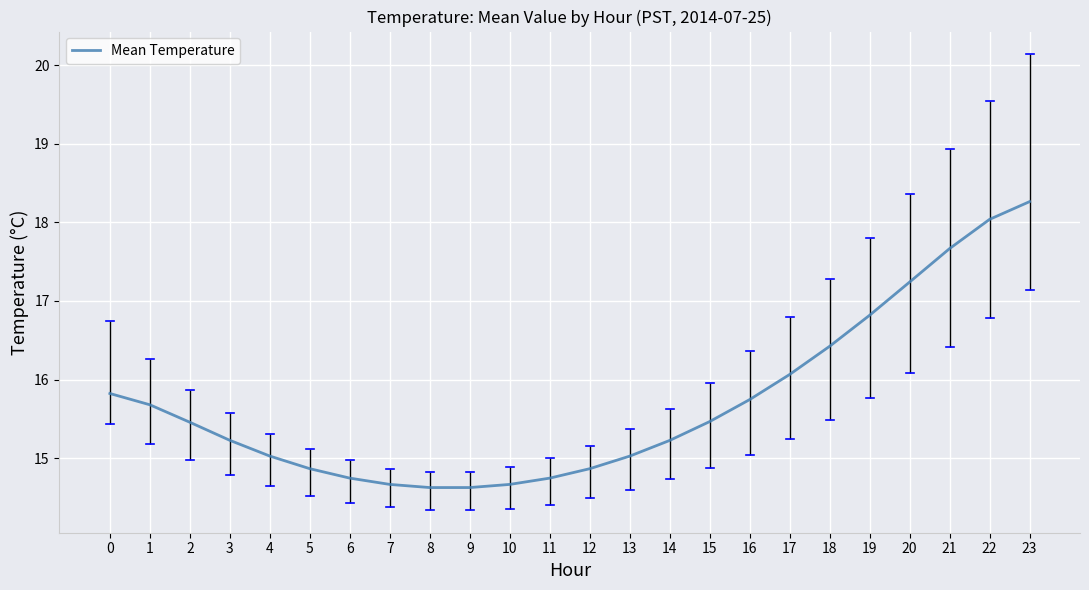

True or false: the data has more than 0 interior local peaks.

False